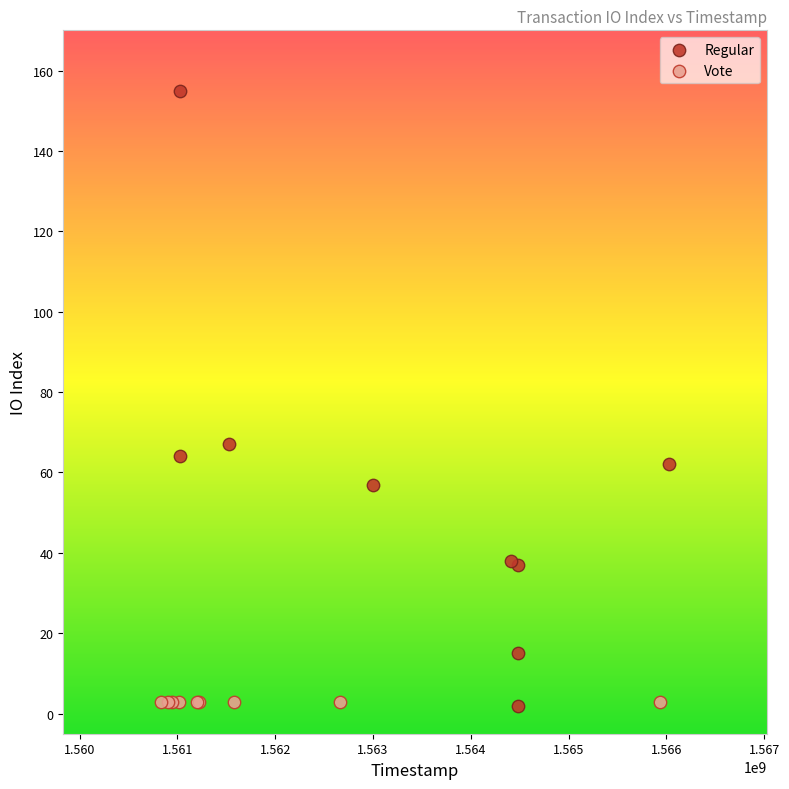

Which series reaches the maximum Y coordinate?

Regular